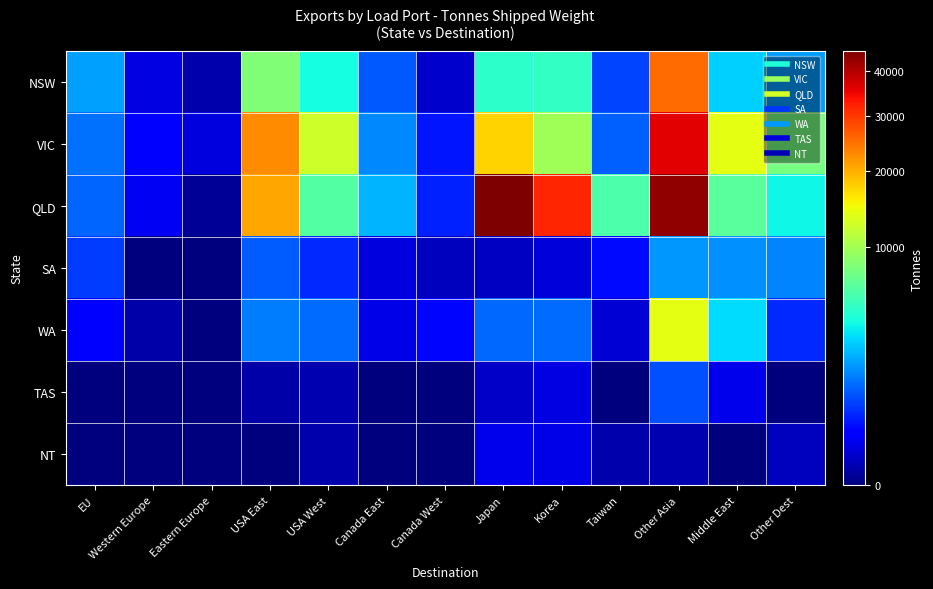

Which series has the largest total across all categories?

QLD